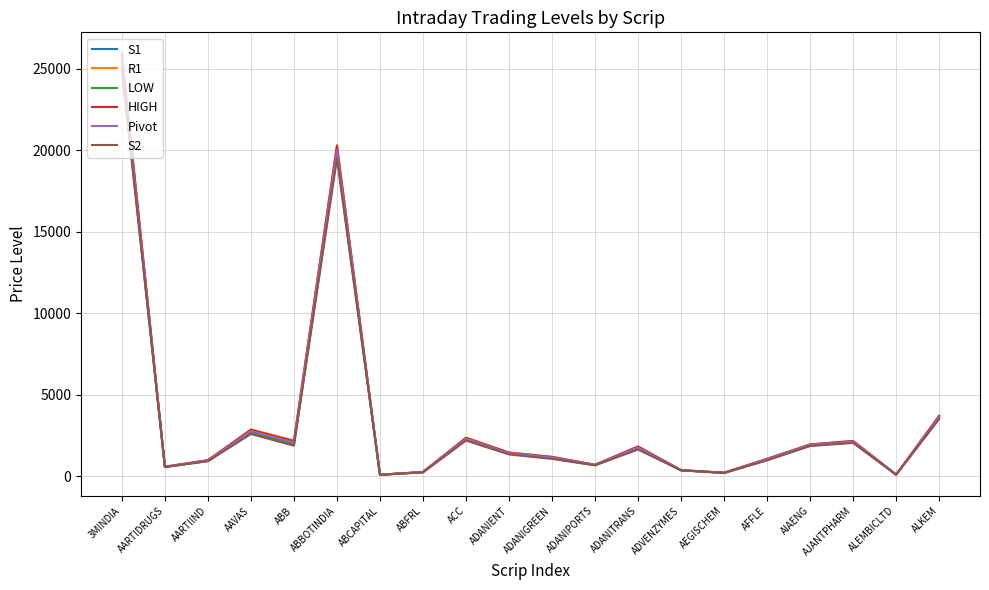

True or false: Pivot has a value of 1248.9 at ACC.

False